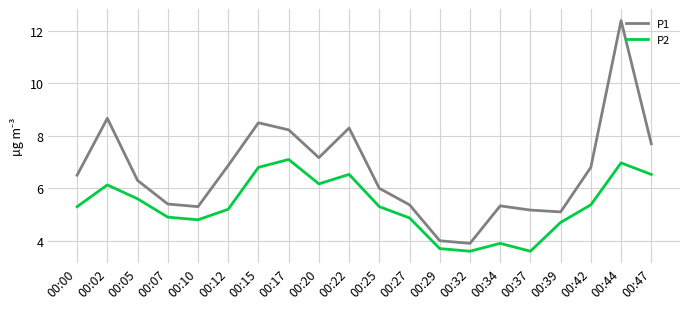

How many interior local peaks does the P1 series have?

5